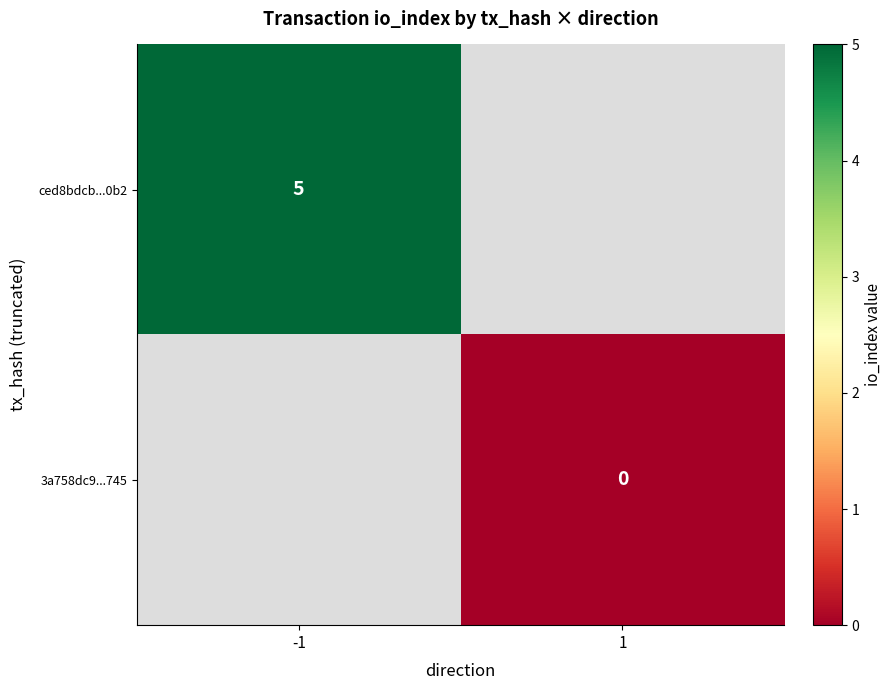

Which label corresponds to the smallest value in the chart?

1